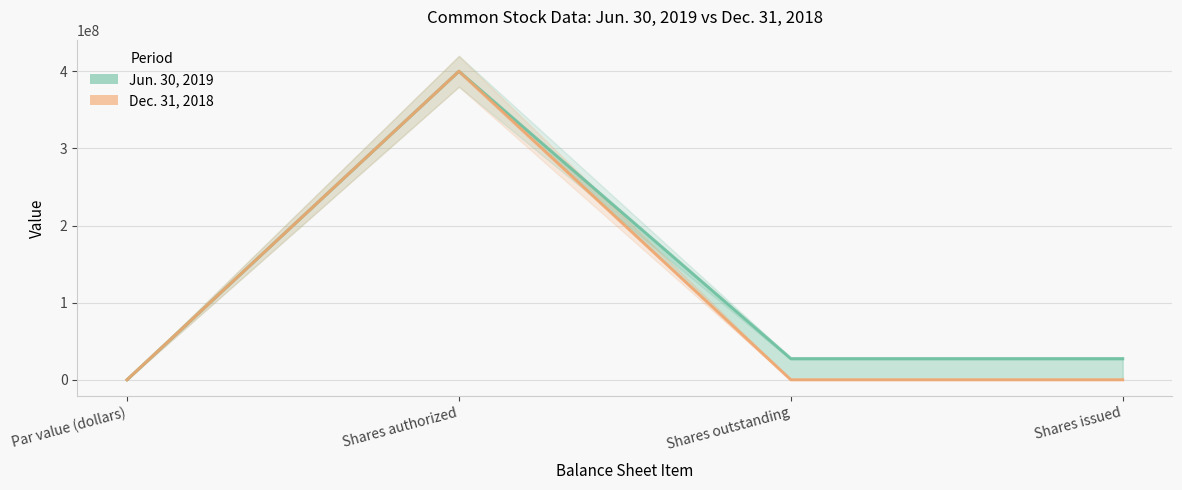

Which series has the widest spread of values?

Jun. 30, 2019